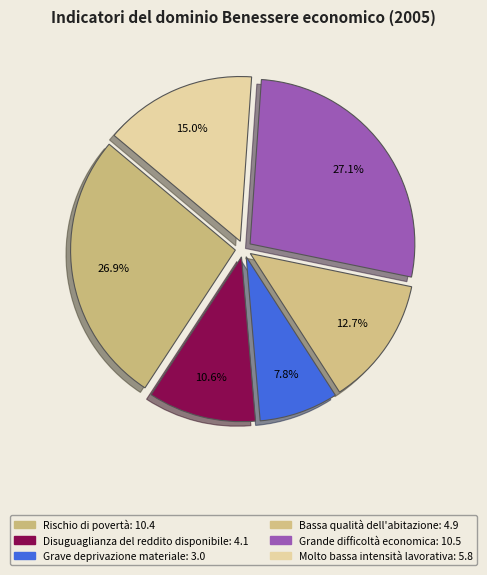

The Disuguaglianza del reddito disponibile slice represents 19% of the pie. True or false?

False